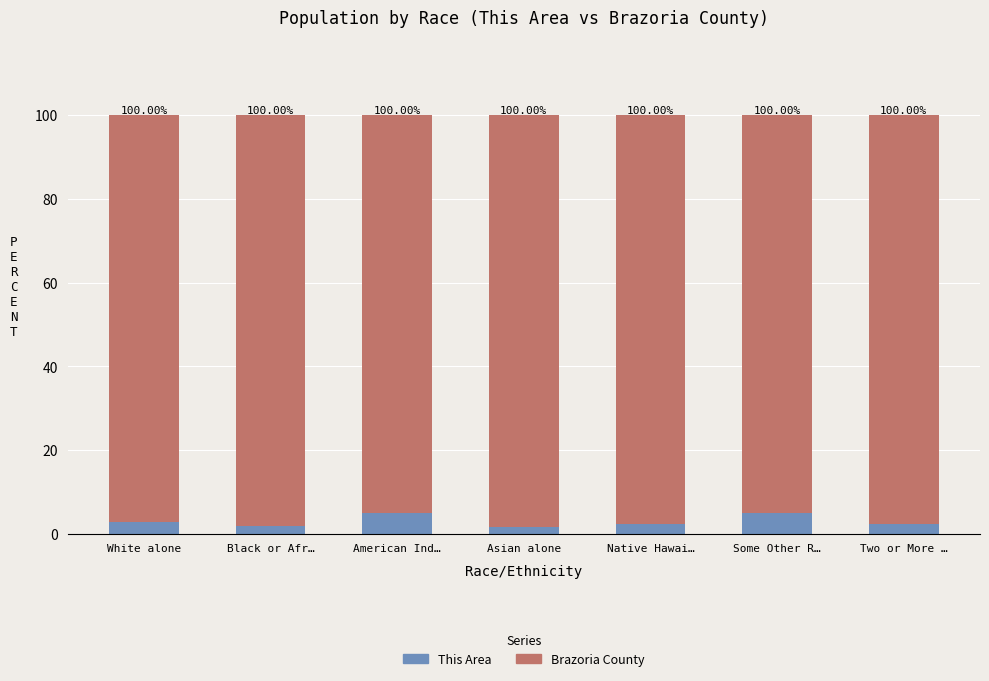

List the labels in order of Brazoria County value, largest first.

Asian alone, Black or Afr…, Native Hawai…, Two or More …, White alone, Some Other R…, American Ind…